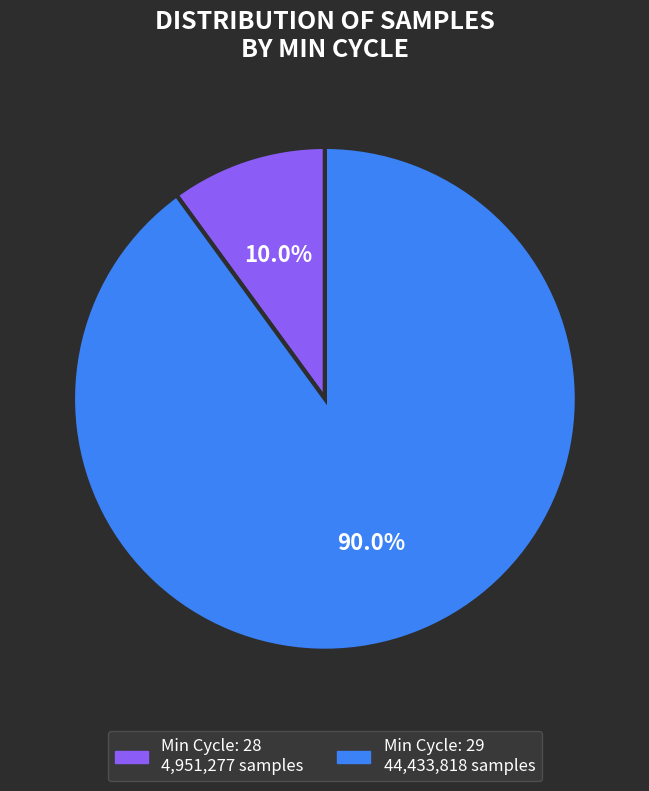

Is there a majority slice in this chart?

Yes